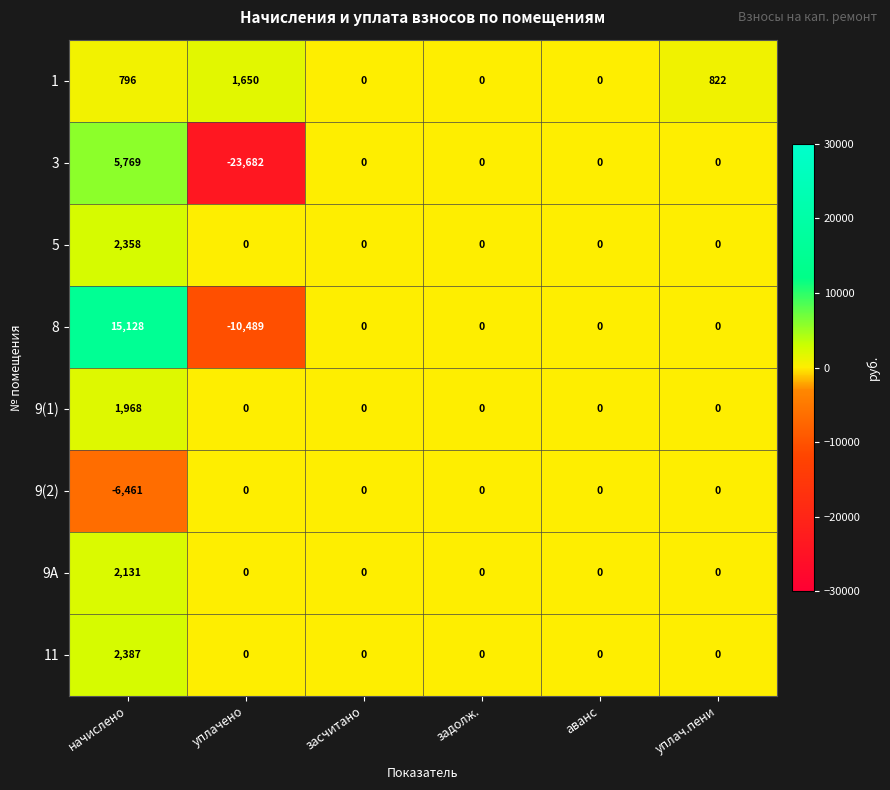

How many values in 9(1) are above zero?

1